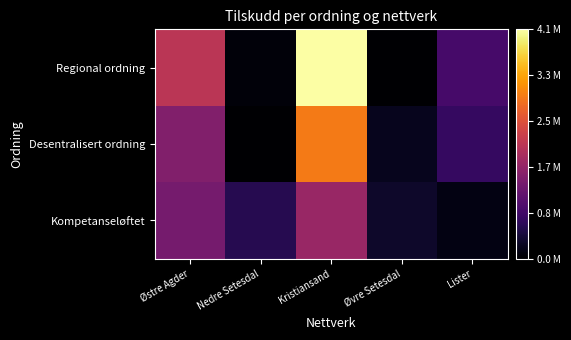

Reading right to left, list all the values displayed in this chart.

Regional ordning: Lister=920613	Øvre Setesdal=47248	Kristiansand=4185621	Nedre Setesdal=121287	Østre Agder=2105231
Desentralisert ordning: Lister=766022	Øvre Setesdal=272362	Kristiansand=2984220	Nedre Setesdal=55123	Østre Agder=1530381
Kompetanseløftet: Lister=181495	Øvre Setesdal=361279	Kristiansand=1757543	Nedre Setesdal=626283	Østre Agder=1397405